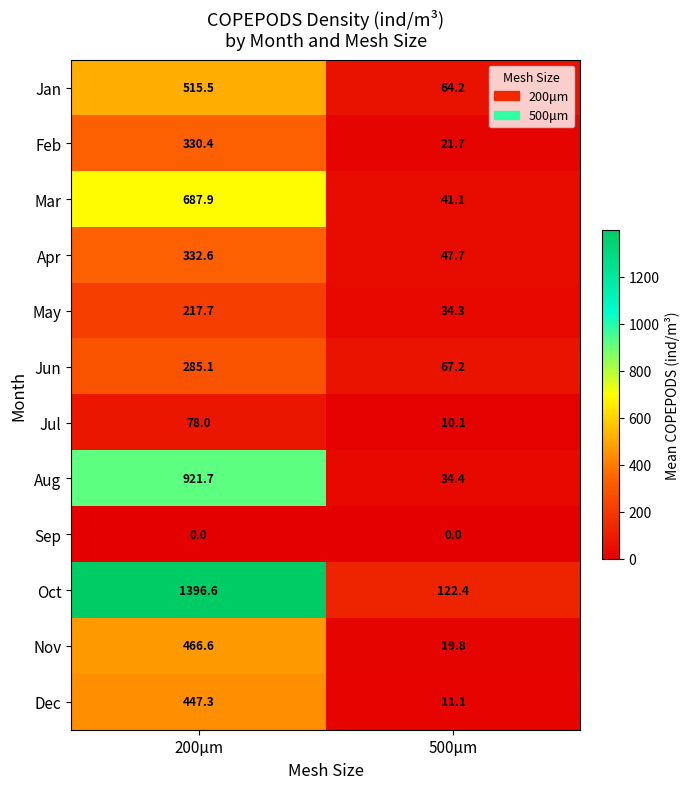

Reading right to left, extract all data points from this chart.

Jan: 500μm=64.2	200μm=515.5
Feb: 500μm=21.7	200μm=330.4
Mar: 500μm=41.1	200μm=687.9
Apr: 500μm=47.7	200μm=332.6
May: 500μm=34.3	200μm=217.7
Jun: 500μm=67.2	200μm=285.1
Jul: 500μm=10.1	200μm=78.0
Aug: 500μm=34.4	200μm=921.7
Sep: 500μm=0.0	200μm=0.0
Oct: 500μm=122.4	200μm=1396.6
Nov: 500μm=19.8	200μm=466.6
Dec: 500μm=11.1	200μm=447.3